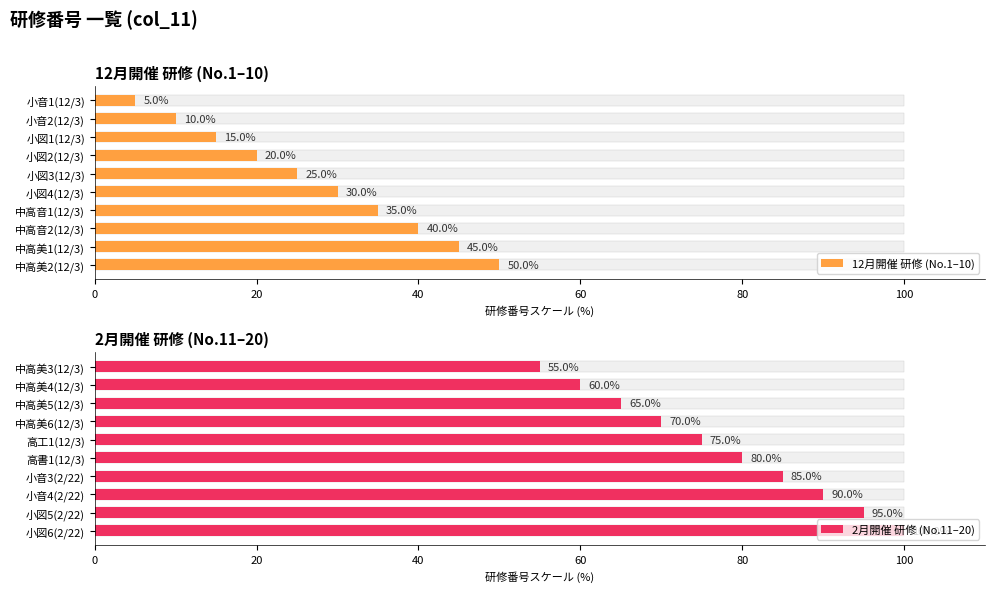

What is the minimum value shown in the chart?

5.0